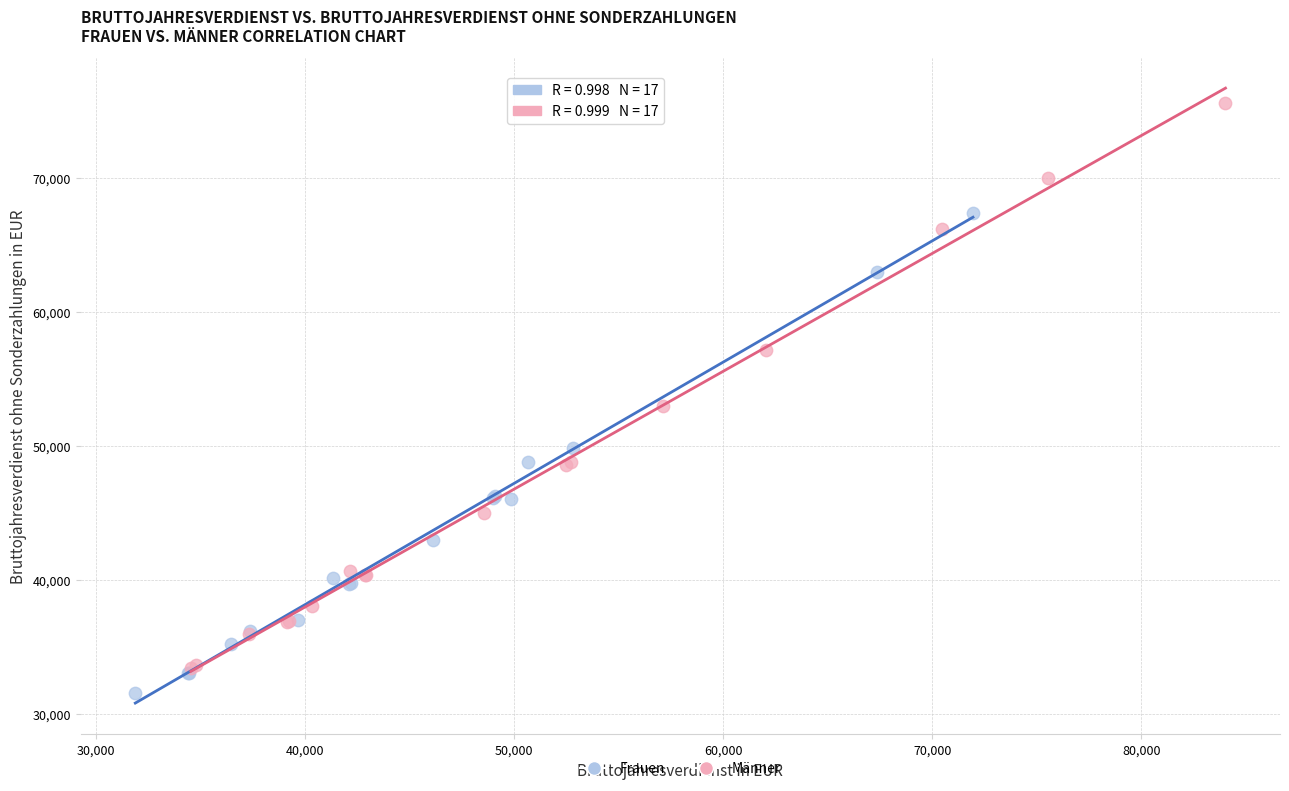

Which series reaches the maximum Y coordinate?

Männer